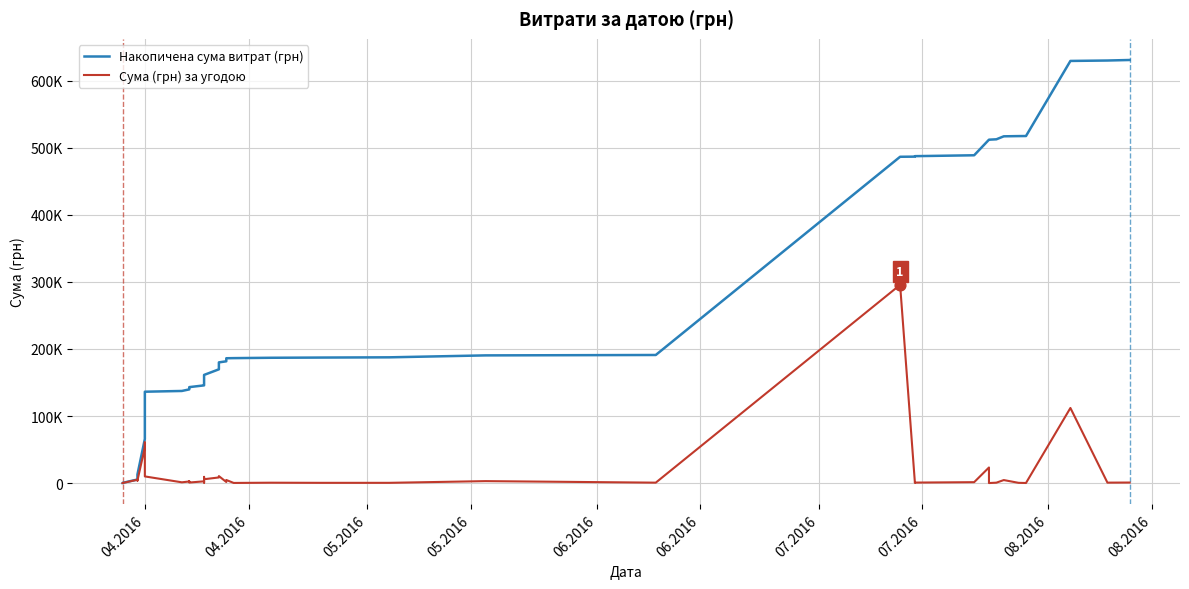

Which series reaches the maximum Y coordinate?

Накопичена сума витрат (грн)